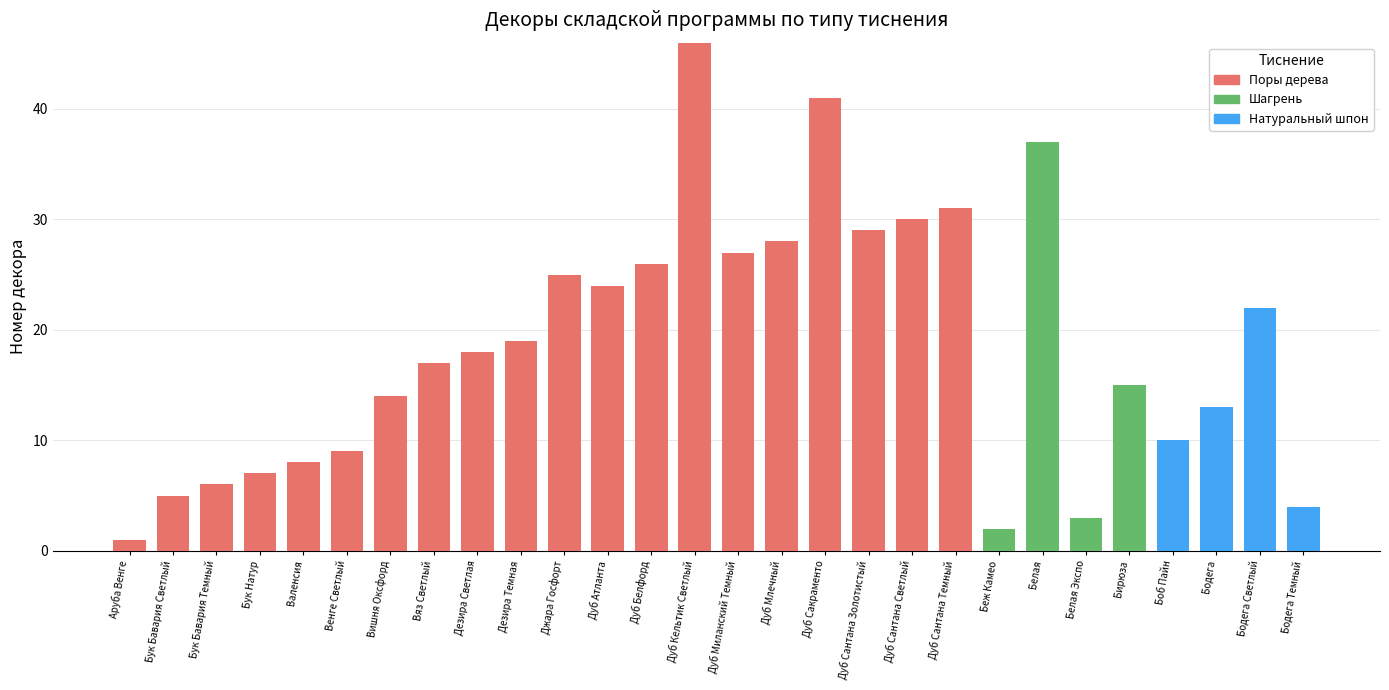

True or false: Поры дерева has a value of 24 at Дуб Атланта.

True